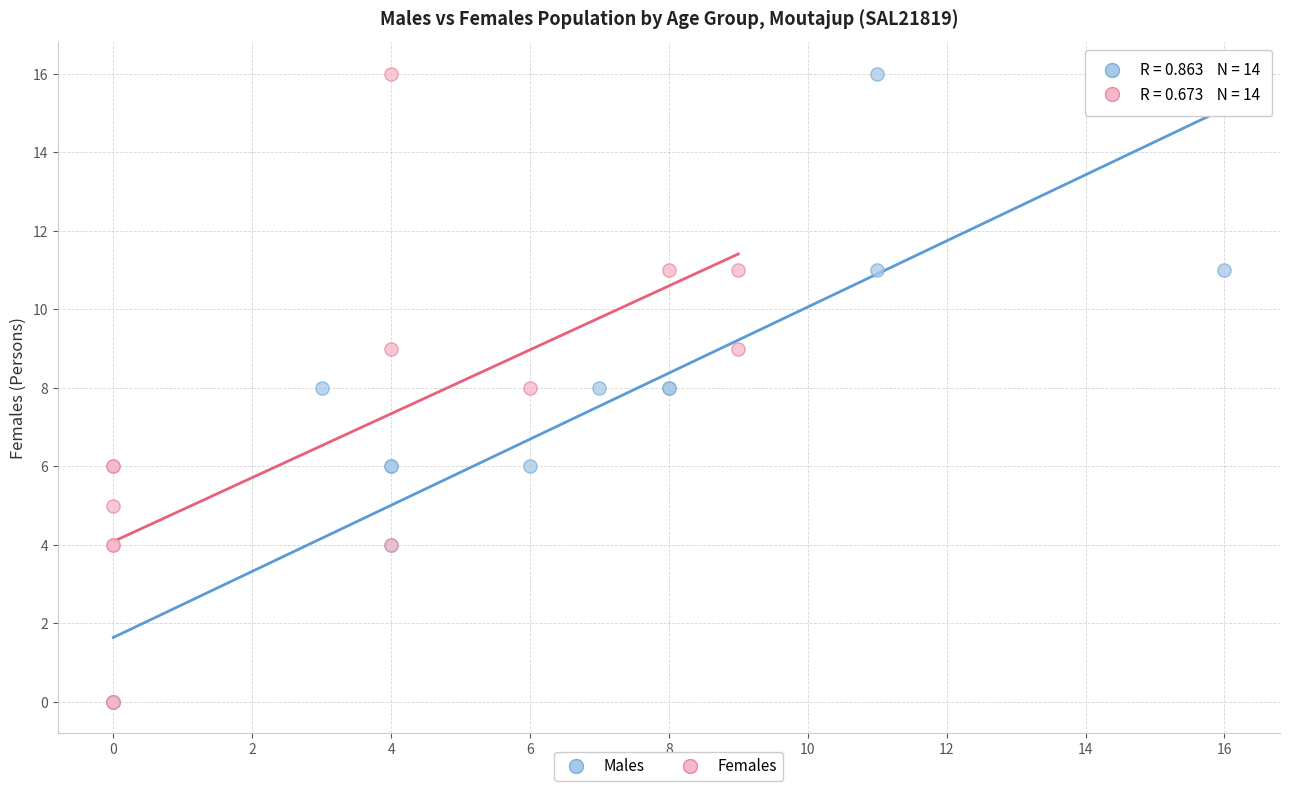

What are all the series names shown in the legend?

Males, Females